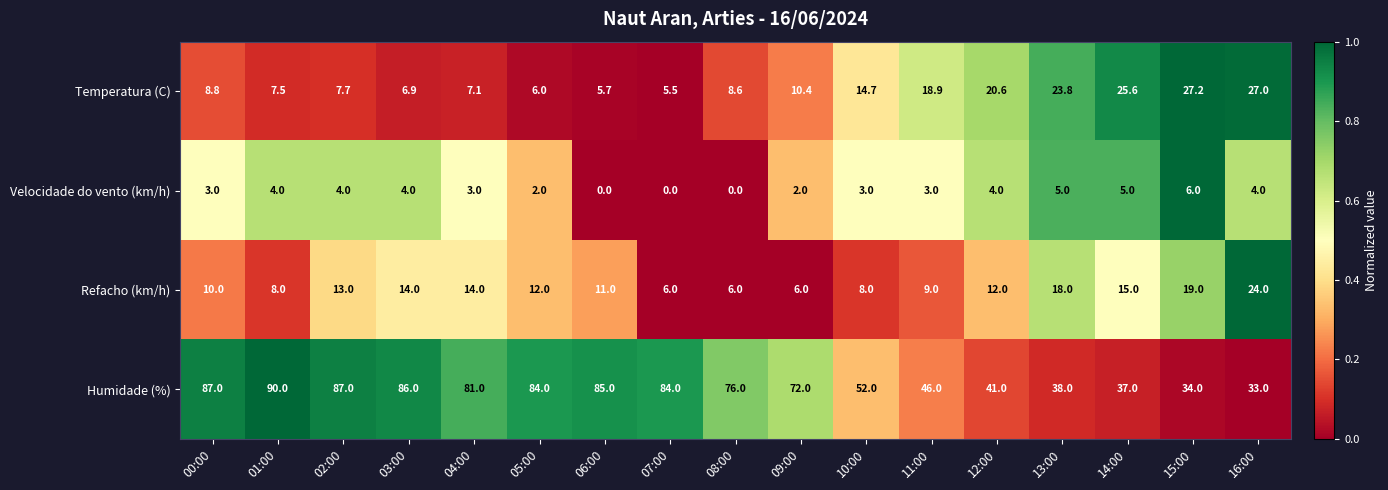

What is the total value across all series at 10:00?

77.7